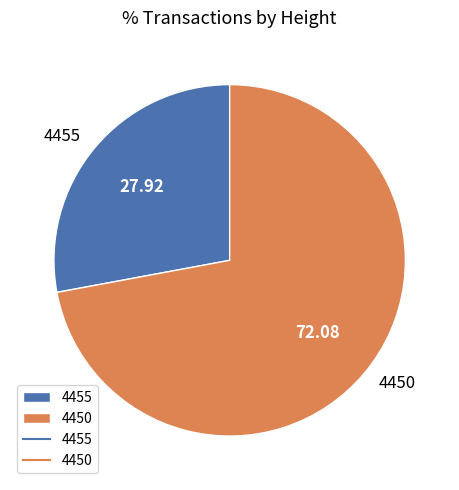

Is it true that 4450 is 72% of the pie?

True